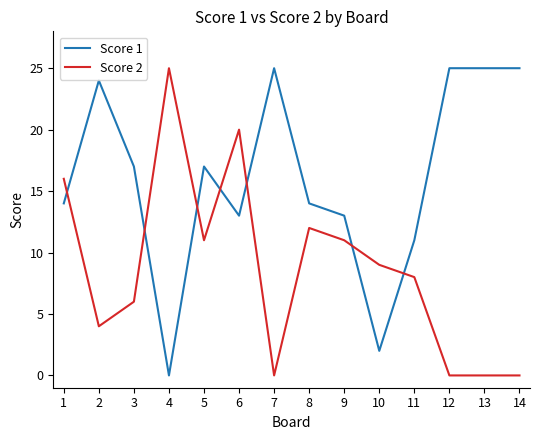

What is the greatest value displayed?

25